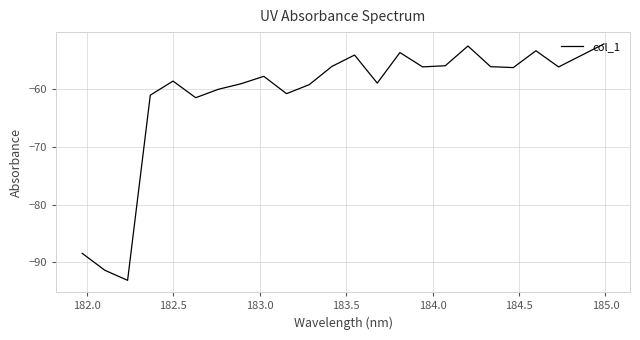

Is this an area chart (filled region under the line)?

No